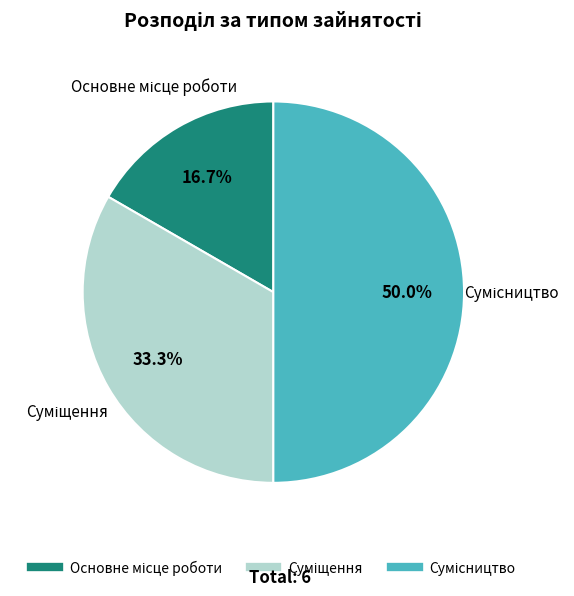

Count the number of slices in the pie.

3